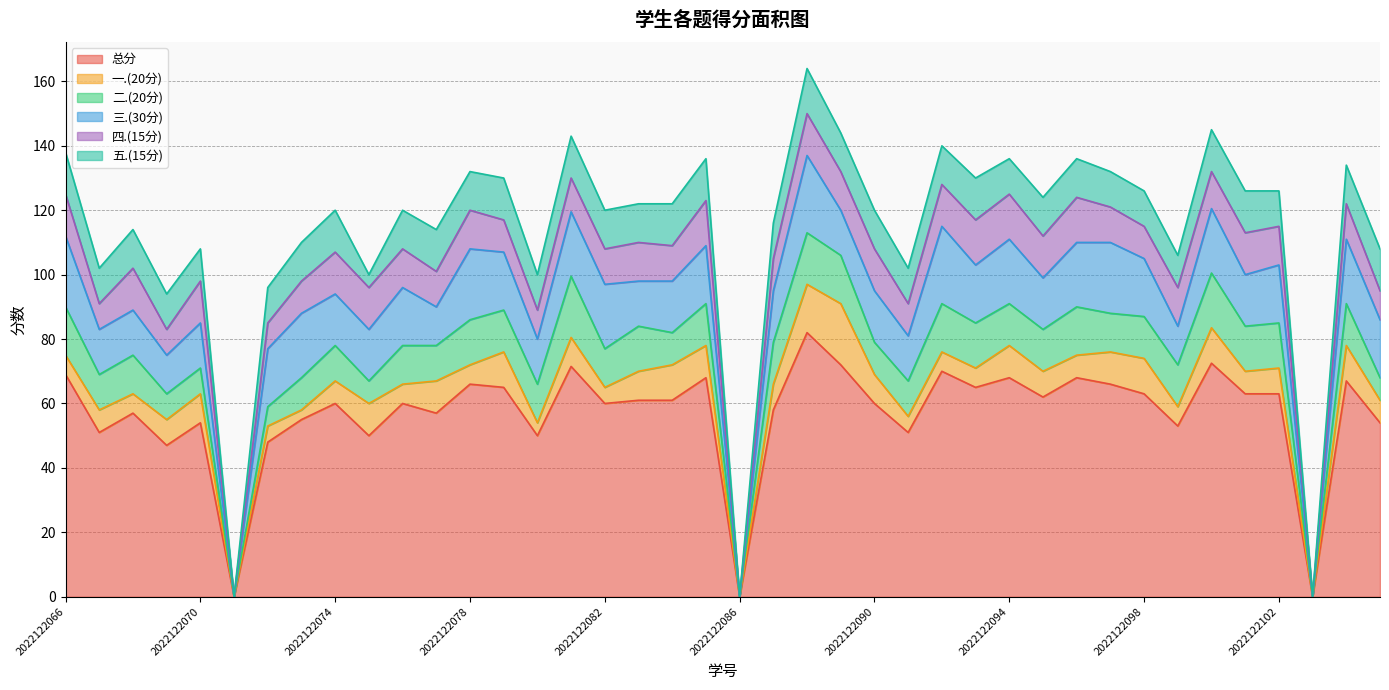

At which label does 二.(20分) first exceed 13?

2022122066